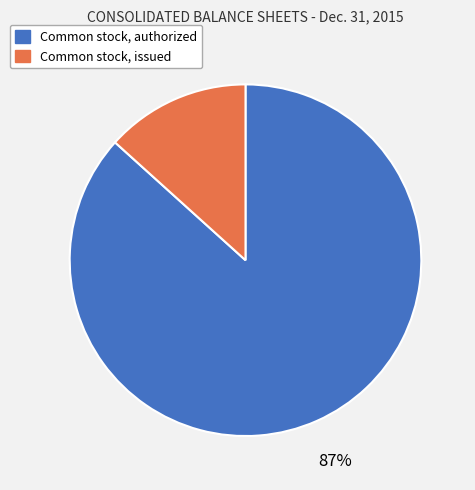

Which slice is the largest?

Common stock, authorized